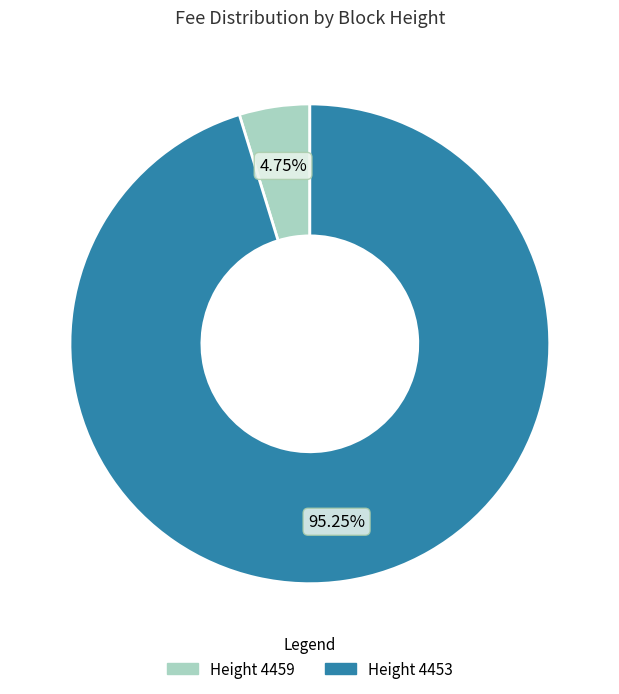

True or false: Height 4453 accounts for 95% of the total.

True